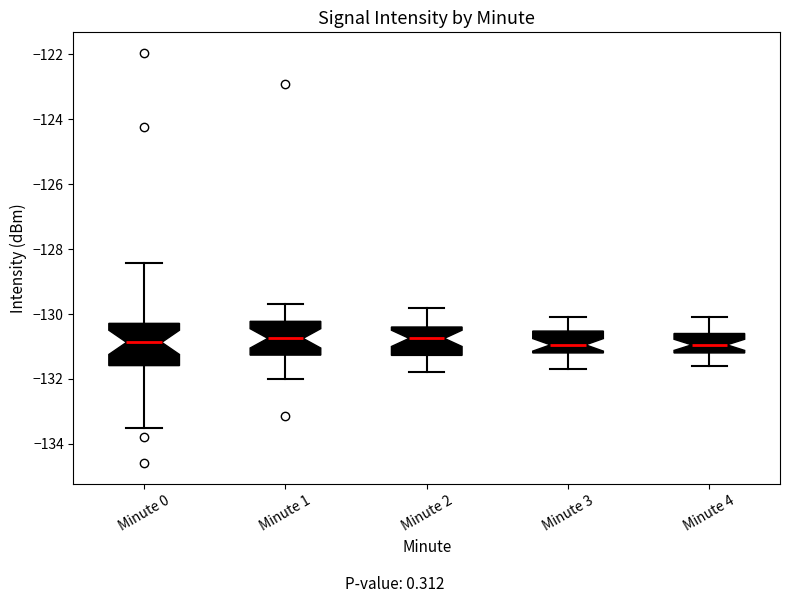

Where does the lower whisker of the box for Minute 4 end on the y-axis? The values are not printed on the chart, so give them approximately, as read against the axis.

-131.6